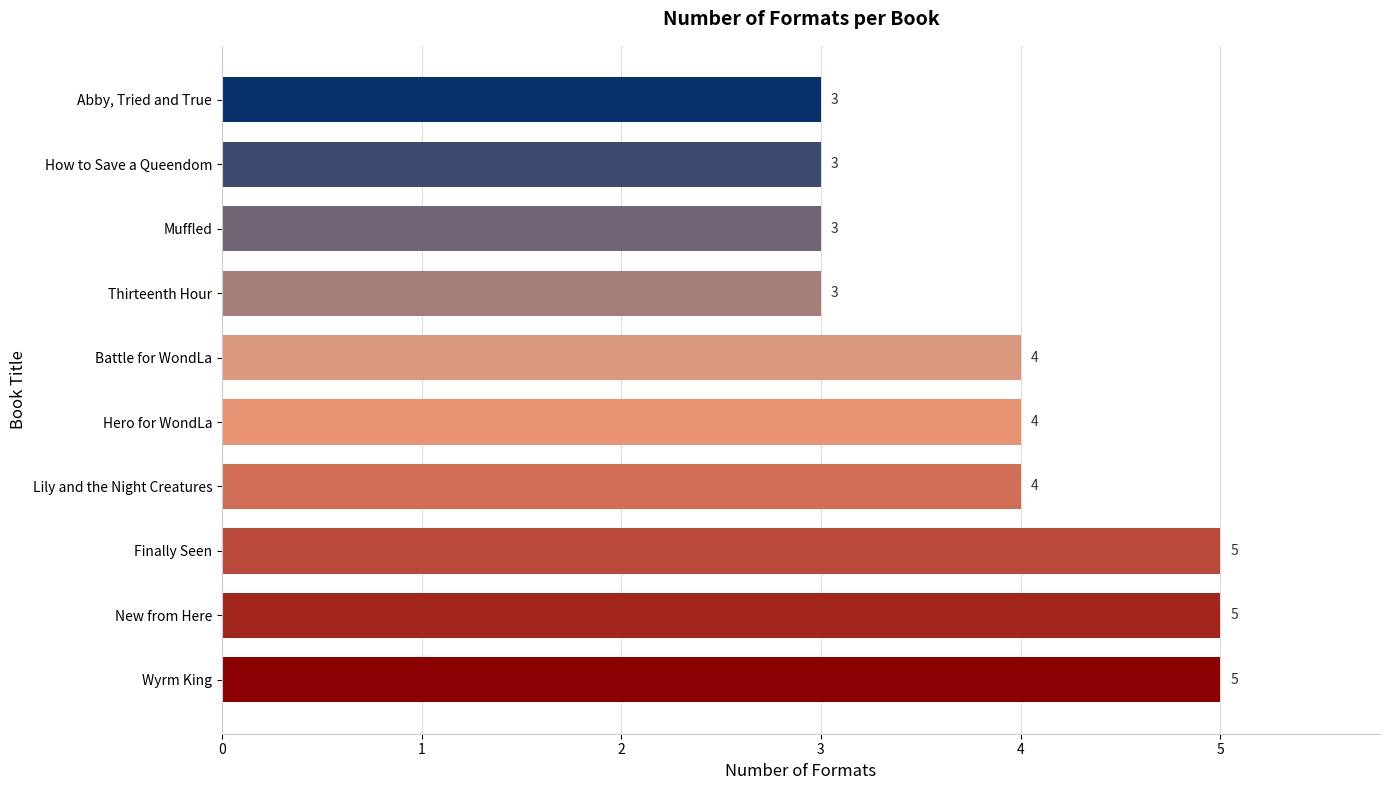

Reading bottom to top, what are all the values shown in this chart?

5	5	5	4	4	4	3	3	3	3